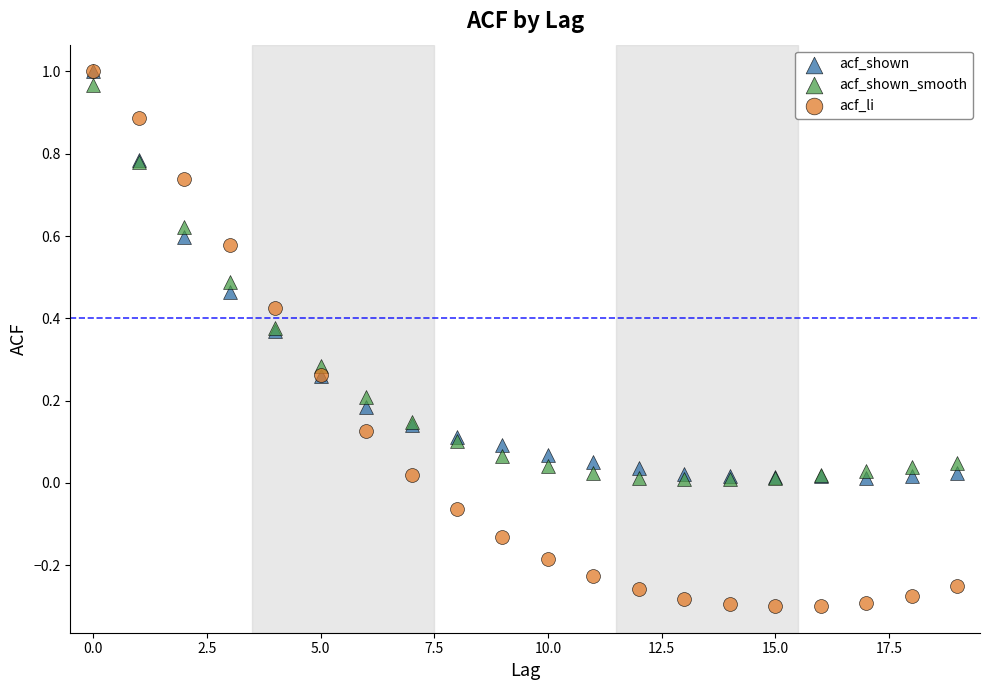

Which series has the widest spread of Y values?

acf_li